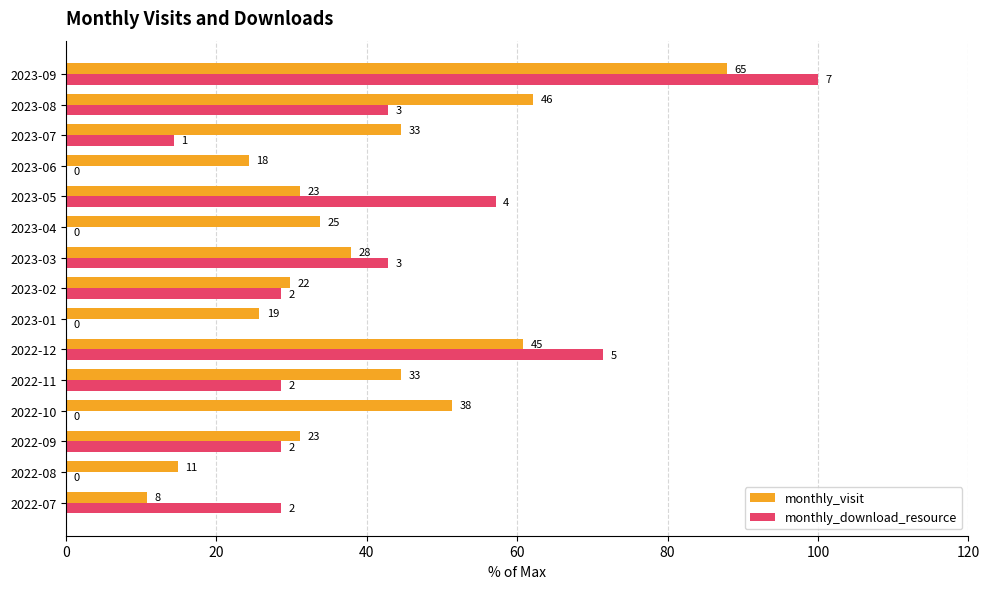

What are all the series names shown in the legend?

monthly_visit, monthly_download_resource